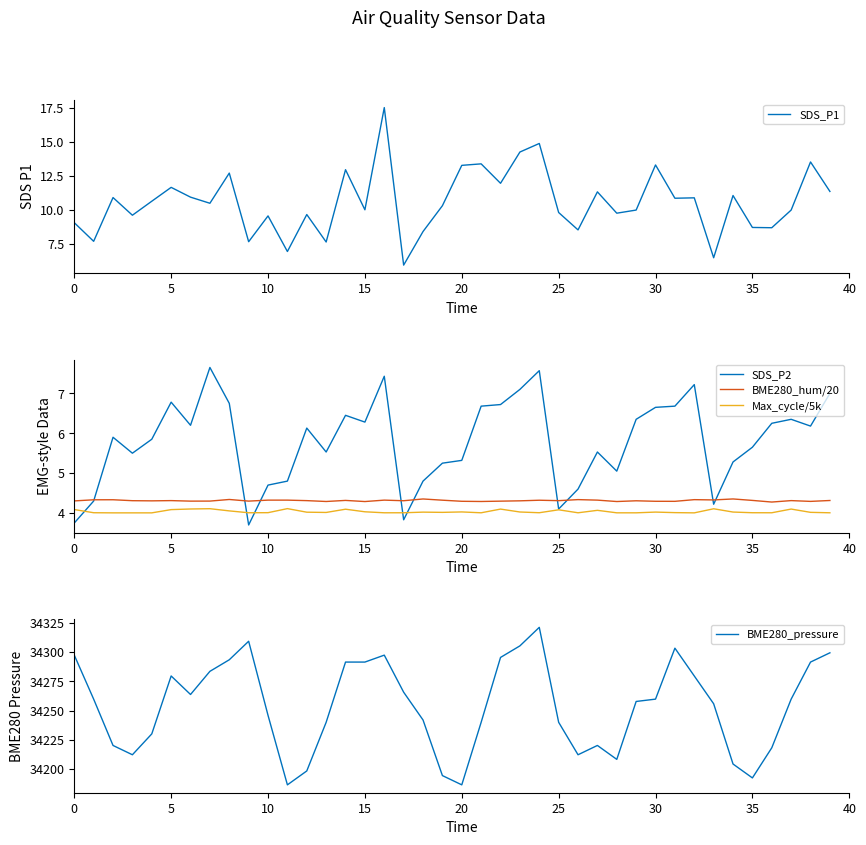

True or false: BME280_pressure and BME280_hum/20 intersect in this chart.

False